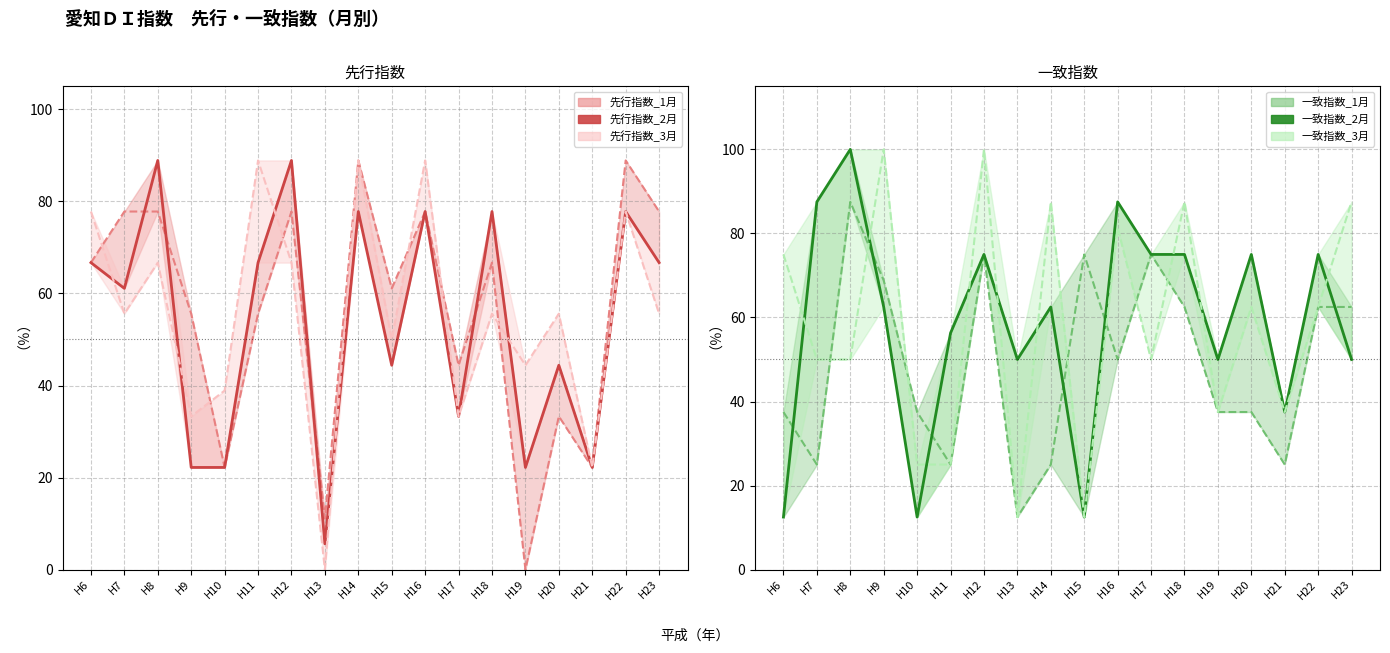

Reading right to left, extract all data points from this chart.

先行指数_1月: H23=77.8	H22=88.9	H21=22.2	H20=33.3	H19=0.0	H18=66.7	H17=44.4	H16=77.8	H15=61.1	H14=88.9	H13=11.1	H12=77.8	H11=55.6	H10=22.2	H9=55.6	H8=77.8	H7=77.8	H6=66.7
先行指数_2月: H23=66.7	H22=77.8	H21=22.2	H20=44.4	H19=22.2	H18=77.8	H17=33.3	H16=77.8	H15=44.4	H14=77.8	H13=5.6	H12=88.9	H11=66.7	H10=22.2	H9=22.2	H8=88.9	H7=61.1	H6=66.7
先行指数_3月: H23=55.6	H22=77.8	H21=22.2	H20=55.6	H19=44.4	H18=55.6	H17=33.3	H16=88.9	H15=50.0	H14=88.9	H13=0.0	H12=66.7	H11=88.9	H10=38.9	H9=33.3	H8=66.7	H7=55.6	H6=77.8
一致指数_1月: H23=62.5	H22=62.5	H21=25.0	H20=37.5	H19=37.5	H18=62.5	H17=75.0	H16=50.0	H15=75.0	H14=25.0	H13=12.5	H12=75.0	H11=25.0	H10=37.5	H9=68.8	H8=87.5	H7=25.0	H6=37.5
一致指数_2月: H23=50.0	H22=75.0	H21=37.5	H20=75.0	H19=50.0	H18=75.0	H17=75.0	H16=87.5	H15=12.5	H14=62.5	H13=50.0	H12=75.0	H11=56.3	H10=12.5	H9=62.5	H8=100.0	H7=87.5	H6=12.5
一致指数_3月: H23=87.5	H22=62.5	H21=37.5	H20=62.5	H19=37.5	H18=87.5	H17=50.0	H16=81.3	H15=12.5	H14=87.5	H13=12.5	H12=100.0	H11=25.0	H10=25.0	H9=100.0	H8=50.0	H7=50.0	H6=75.0